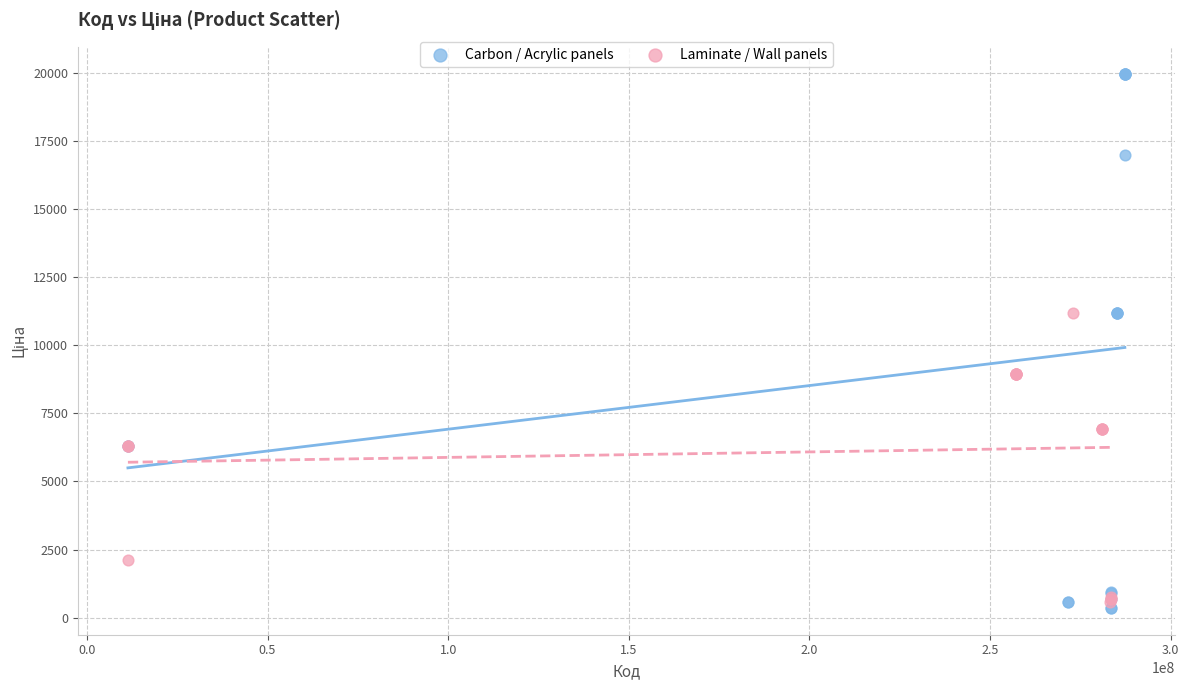

What are all the series names shown in the legend?

Carbon / Acrylic panels, Laminate / Wall panels